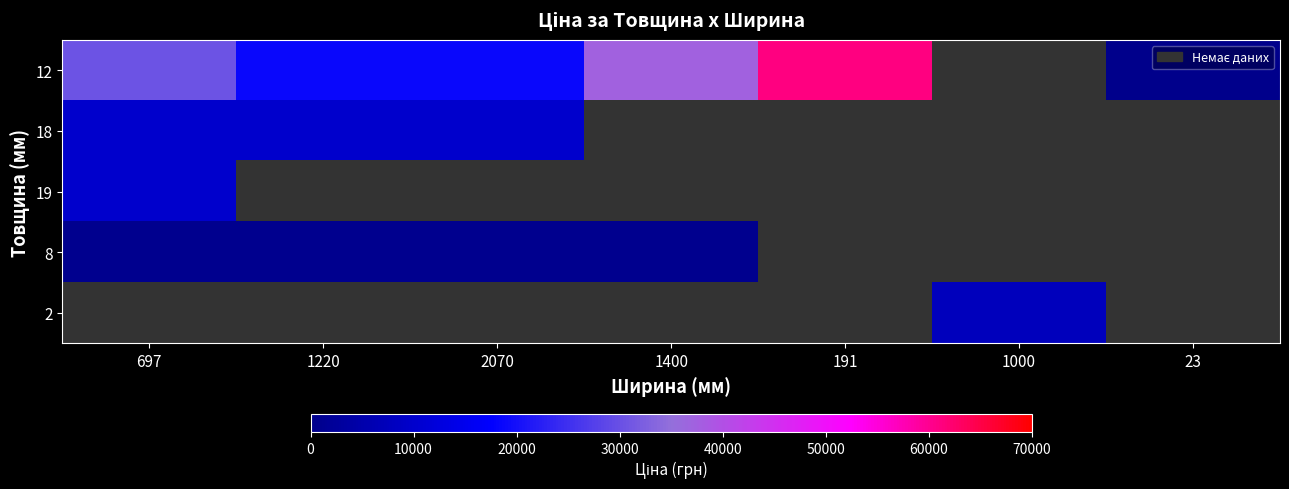

What is the difference between the highest and lowest values at 697?

29926.4